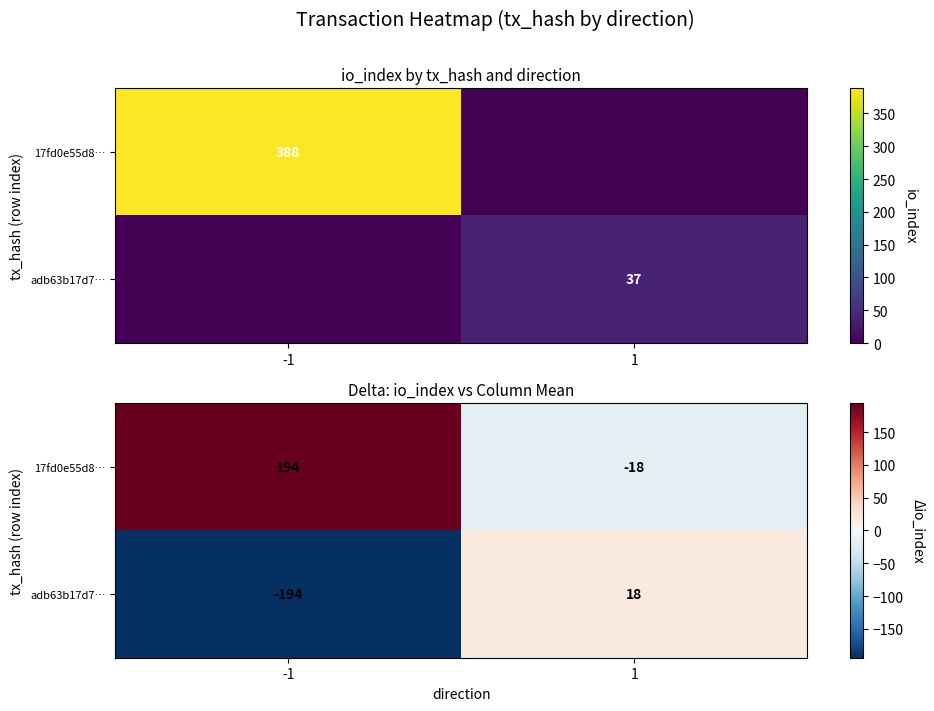

True or false: 17fd0e55d8… has a value of -28.5 at 1.

False